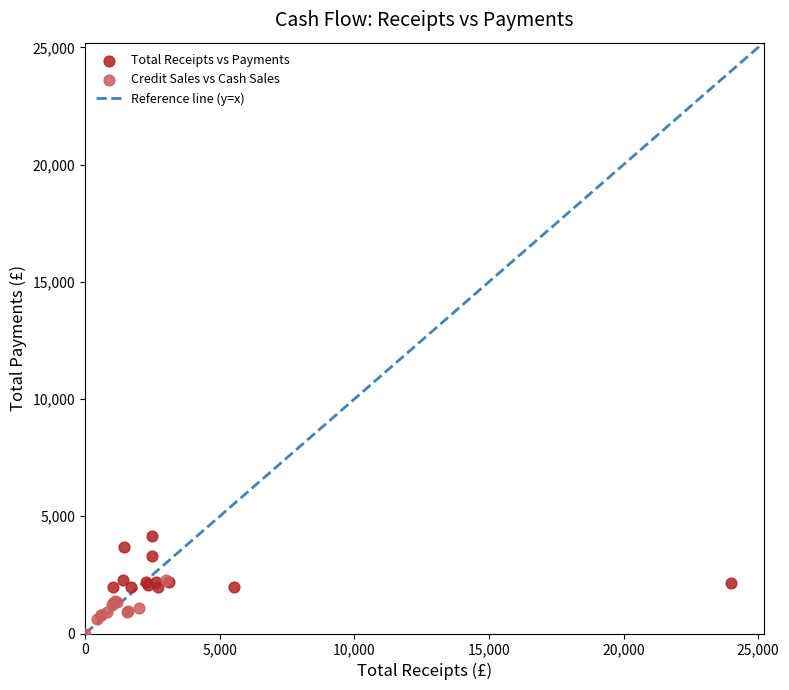

Which series reaches the maximum Y coordinate?

Total Receipts vs Payments